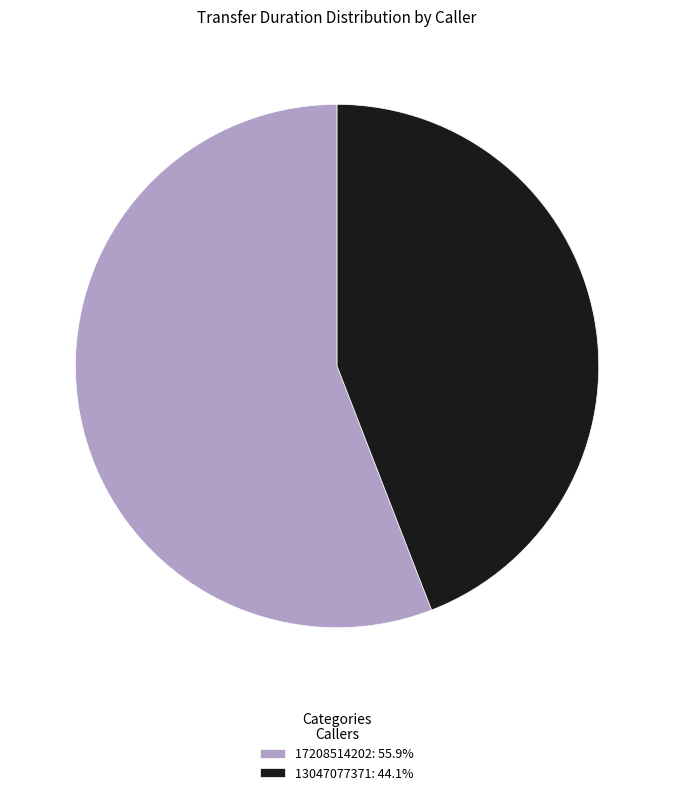

Which category has the smallest portion of the pie?

13047077371